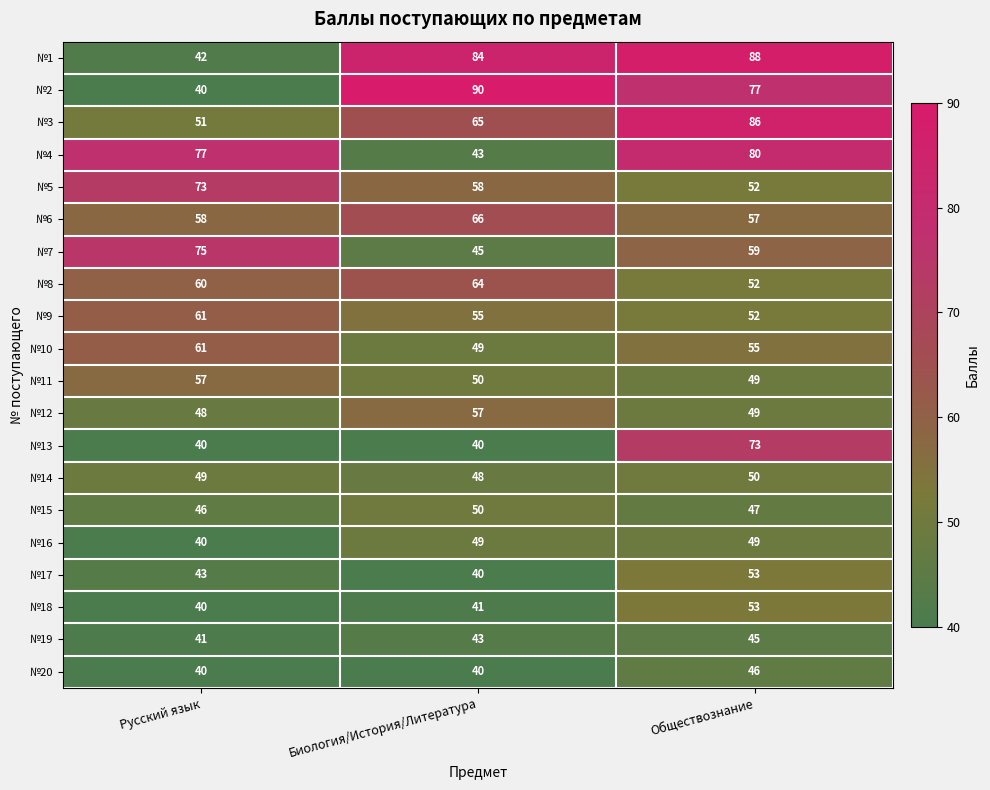

Count the №17 values in the range 40 to 53.

3